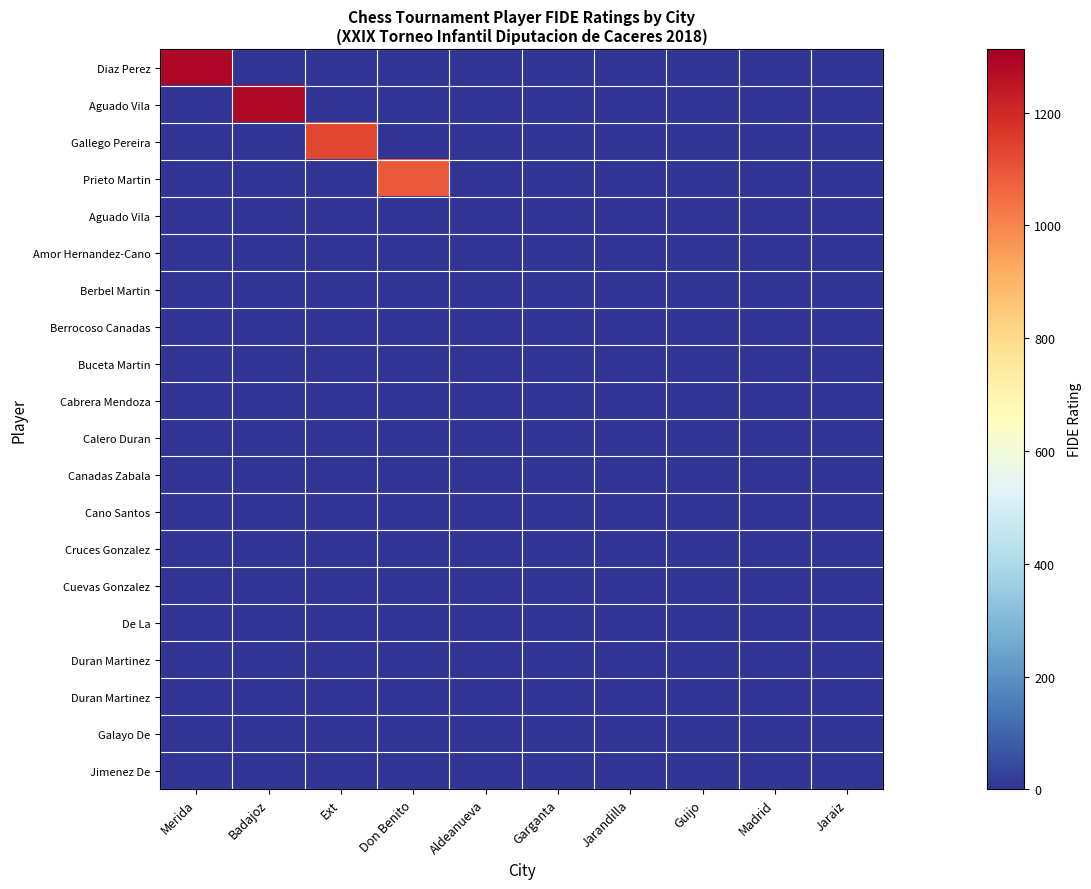

What is the difference between the highest and lowest values at Merida?

1291